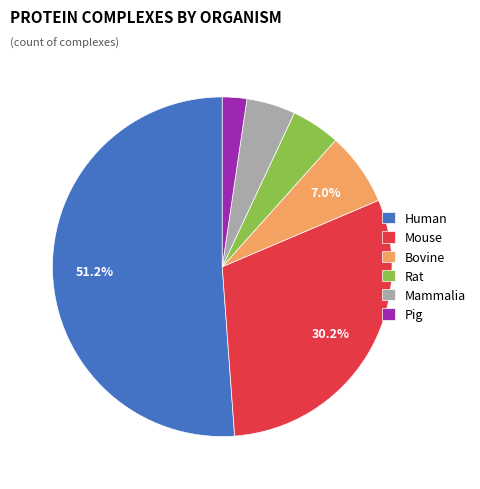

Which category has the smallest portion of the pie?

Pig